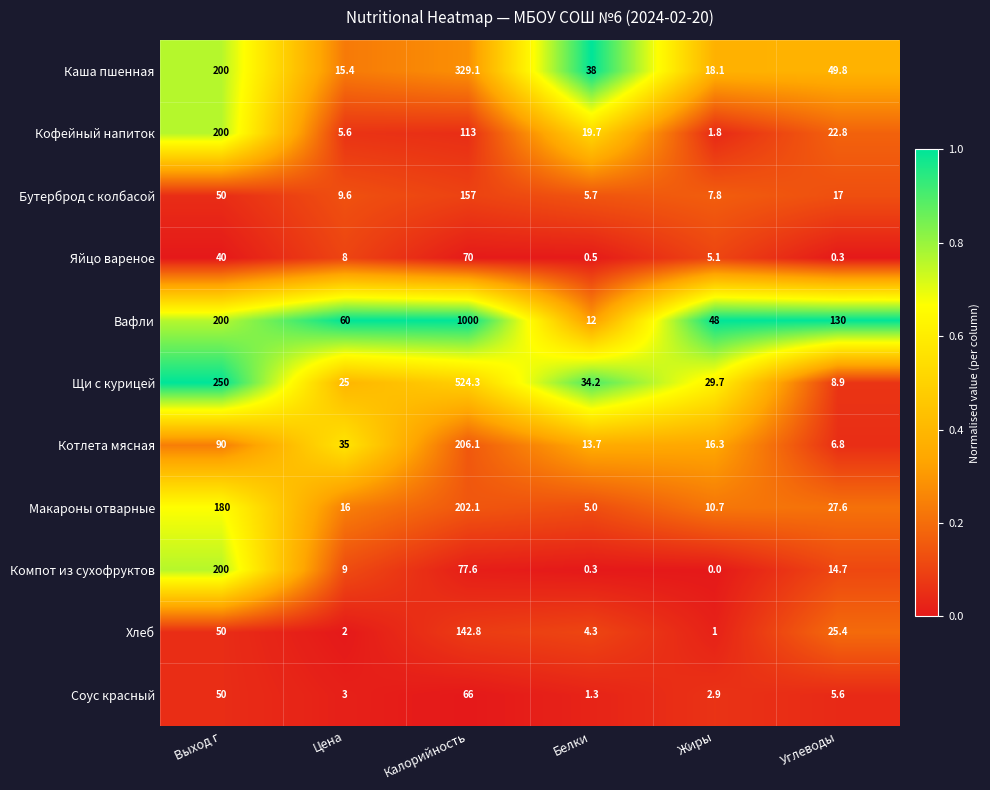

Which series has the largest total across all categories?

Вафли